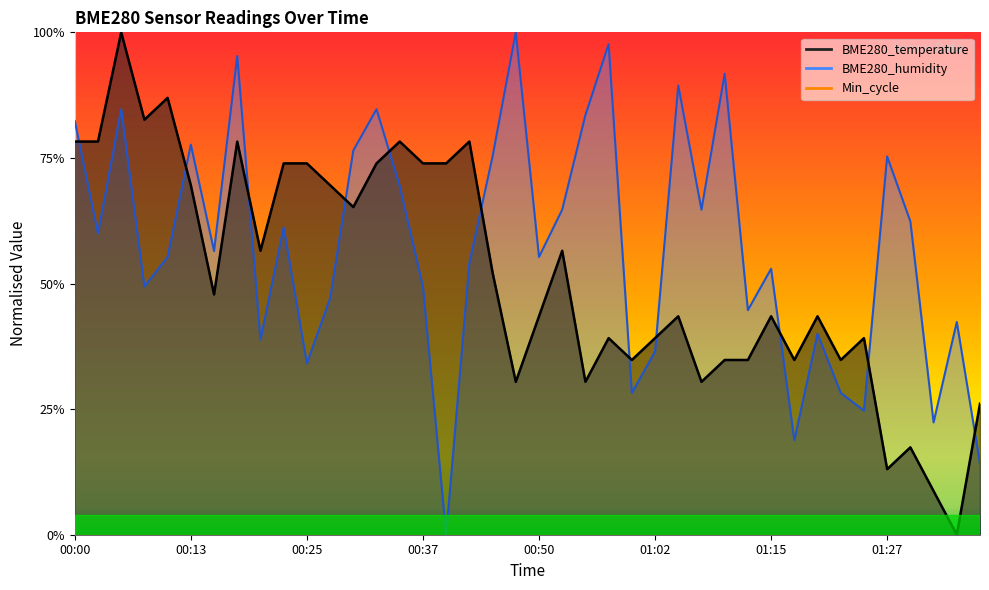

What position from the left is 00:42?

18